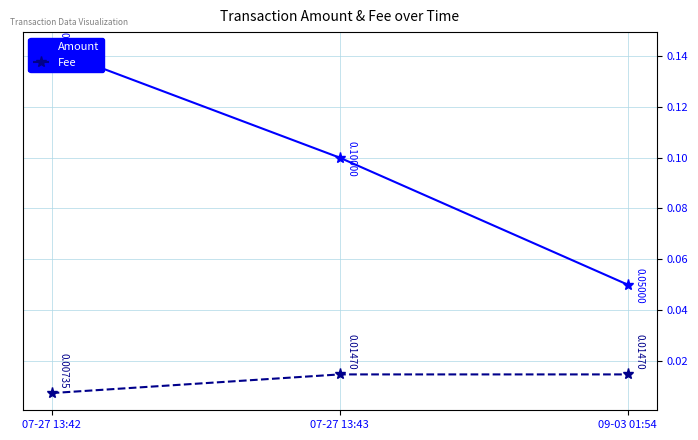

Between 09-03 01:54 and 07-27 13:42, which is larger?

07-27 13:42